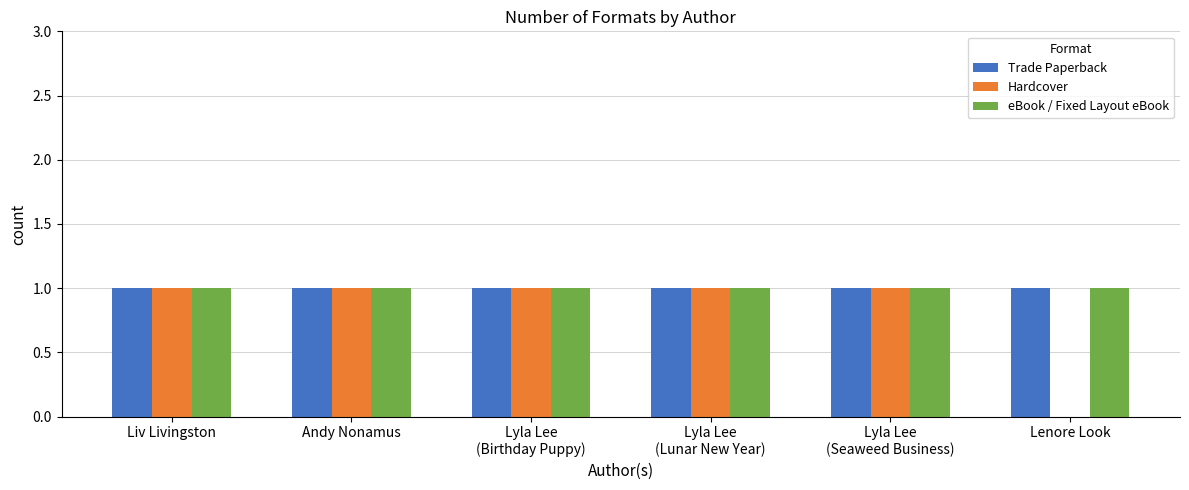

Reading left to right, what are all the values shown in this chart?

Trade Paperback: Liv Livingston=1	Andy Nonamus=1	Lyla Lee
(Birthday Puppy)=1	Lyla Lee
(Lunar New Year)=1	Lyla Lee
(Seaweed Business)=1	Lenore Look=1
Hardcover: Liv Livingston=1	Andy Nonamus=1	Lyla Lee
(Birthday Puppy)=1	Lyla Lee
(Lunar New Year)=1	Lyla Lee
(Seaweed Business)=1	Lenore Look=0
eBook / Fixed Layout eBook: Liv Livingston=1	Andy Nonamus=1	Lyla Lee
(Birthday Puppy)=1	Lyla Lee
(Lunar New Year)=1	Lyla Lee
(Seaweed Business)=1	Lenore Look=1